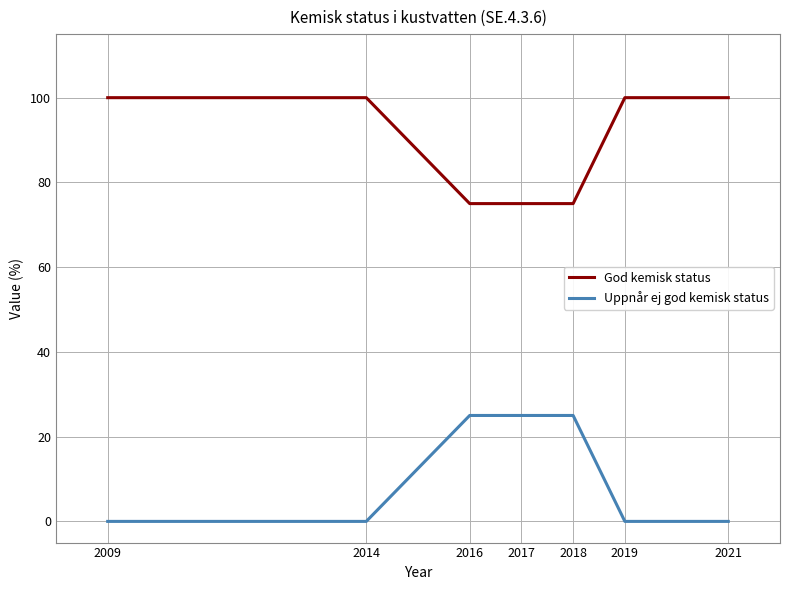

Is the value of God kemisk status at 2019 greater than the value of Uppnår ej god kemisk status at 2014?

Yes